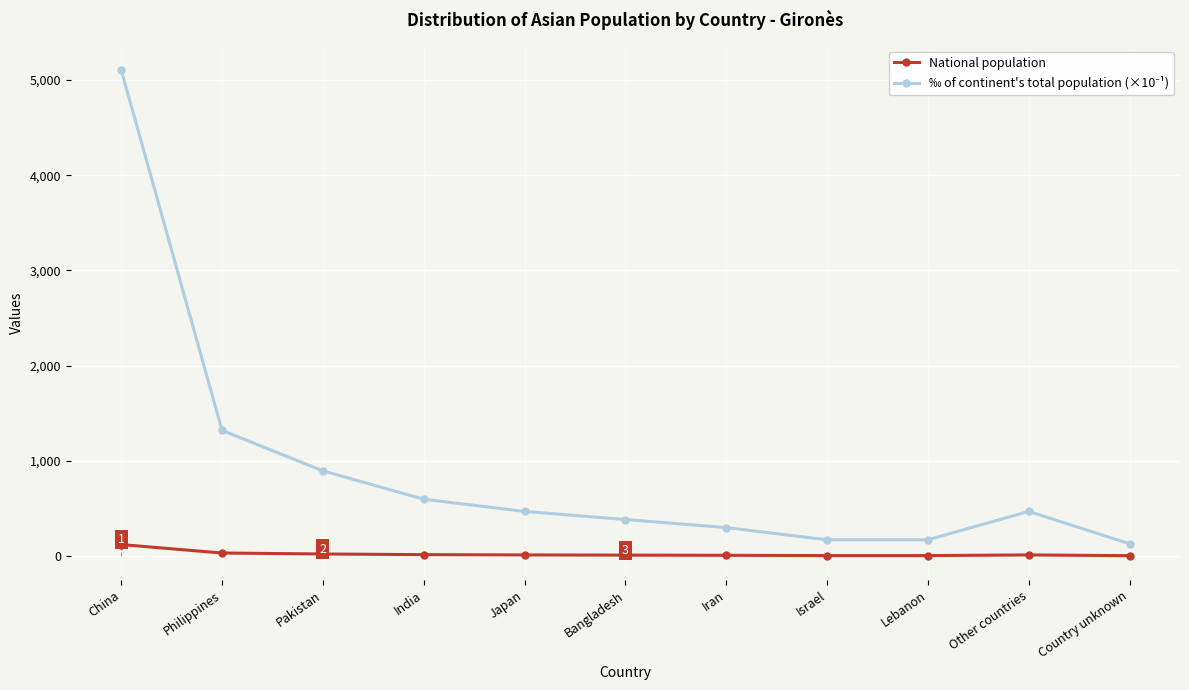

What is the label of the 6th point from the right?

Bangladesh